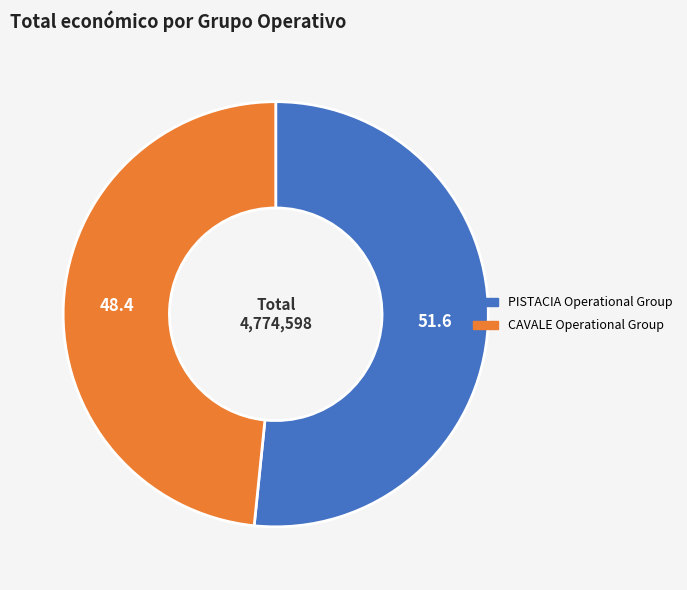

Which category has the smallest portion of the pie?

CAVALE Operational Group